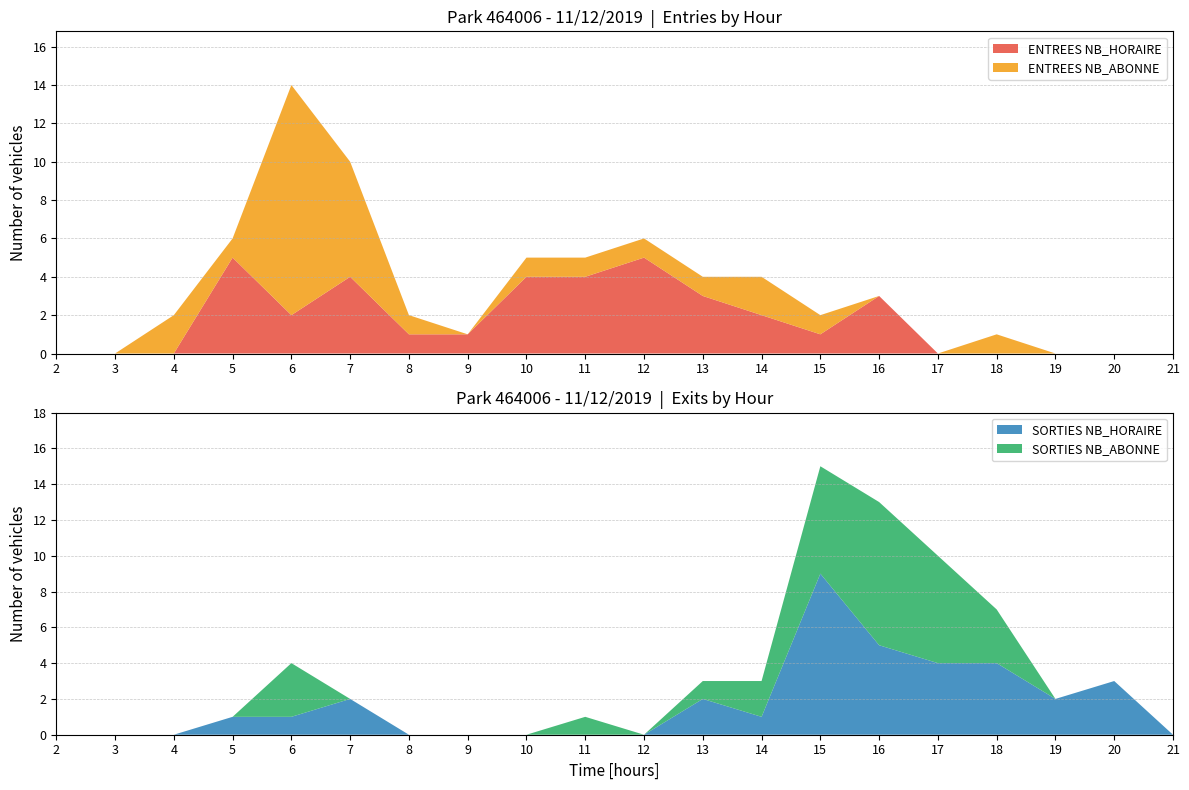

Reading right to left, transcribe all the data shown in this chart.

ENTREES NB_HORAIRE: 21=0	20=0	19=0	18=0	17=0	16=3	15=1	14=2	13=3	12=5	11=4	10=4	9=1	8=1	7=4	6=2	5=5	4=0	3=0	2=0
ENTREES NB_ABONNE: 21=0	20=0	19=0	18=1	17=0	16=0	15=1	14=2	13=1	12=1	11=1	10=1	9=0	8=1	7=6	6=12	5=1	4=2	3=0	2=0
SORTIES NB_HORAIRE: 21=0	20=3	19=2	18=4	17=4	16=5	15=9	14=1	13=2	12=0	11=0	10=0	9=0	8=0	7=2	6=1	5=1	4=0	3=0	2=0
SORTIES NB_ABONNE: 21=0	20=0	19=0	18=3	17=6	16=8	15=6	14=2	13=1	12=0	11=1	10=0	9=0	8=0	7=0	6=3	5=0	4=0	3=0	2=0